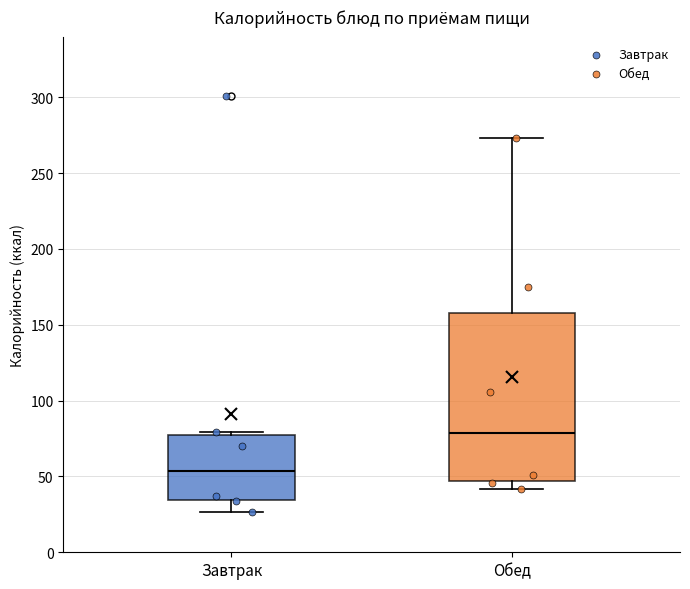

Reading left to right, read every box against the y-axis: the position of its median line, the range the box covers, and the ends of its whiskers. The values are not printed on the chart, so give them approximately, as read against the axis.

Завтрак: median 55, box 35 to 75, whiskers 25 to 80
Обед: median 80, box 45 to 160, whiskers 40 to 275